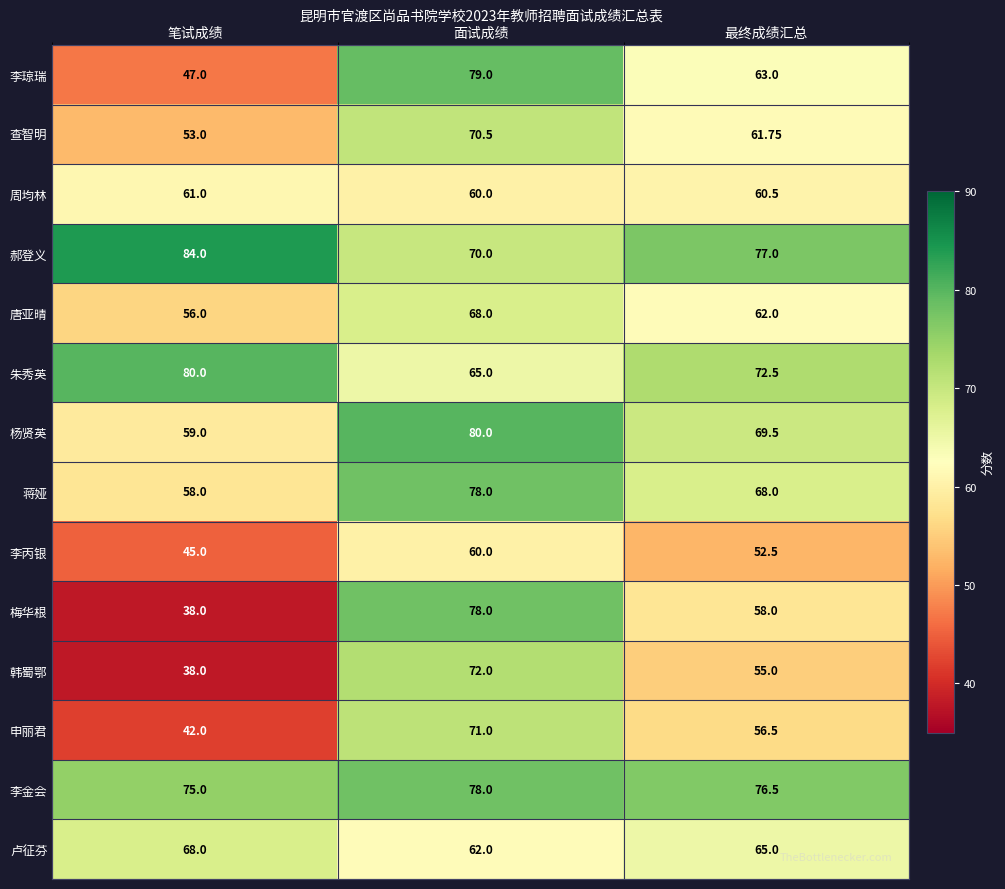

What is the total value across all series at 面试成绩?

991.5